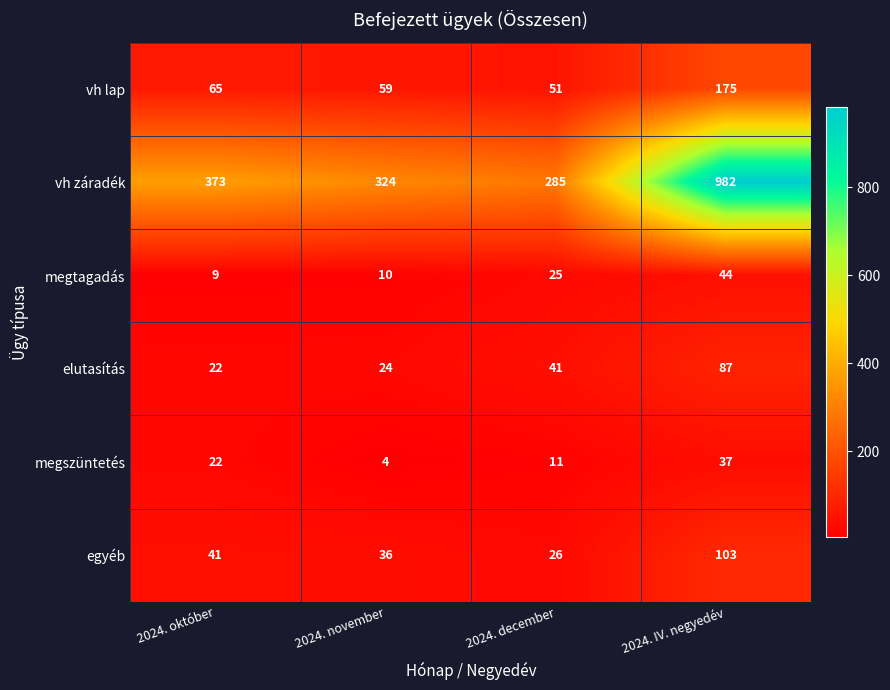

Reading left to right, transcribe all the data shown in this chart.

vh lap: 65	59	51	175
vh záradék: 373	324	285	982
megtagadás: 9	10	25	44
elutasítás: 22	24	41	87
megszüntetés: 22	4	11	37
egyéb: 41	36	26	103